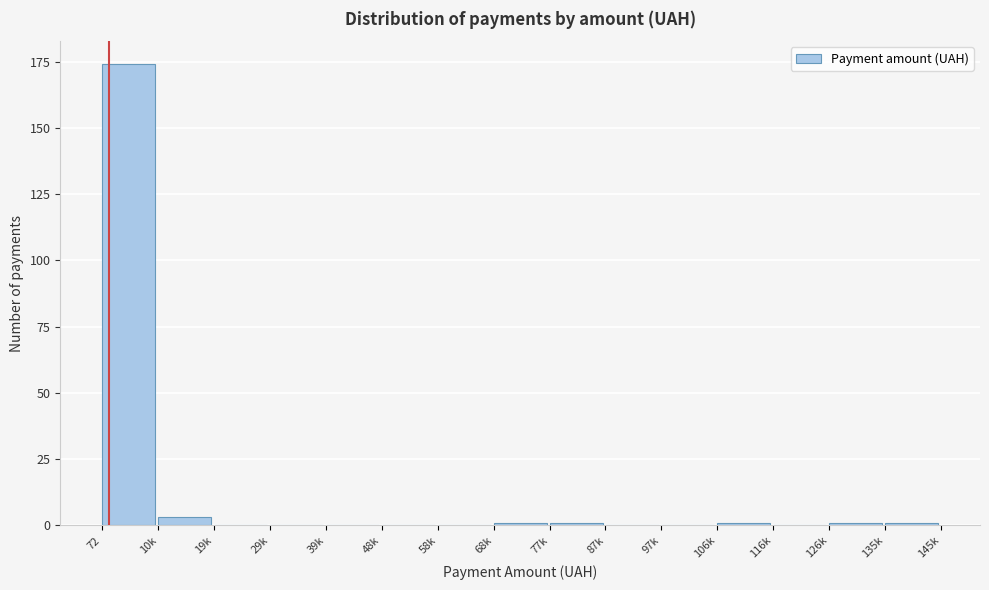

Reading left to right, what are all the values shown in this chart?

72=174	10k=3	19k=0	29k=0	39k=0	48k=0	58k=0	68k=1	77k=1	87k=0	97k=0	106k=1	116k=0	126k=1	135k=1